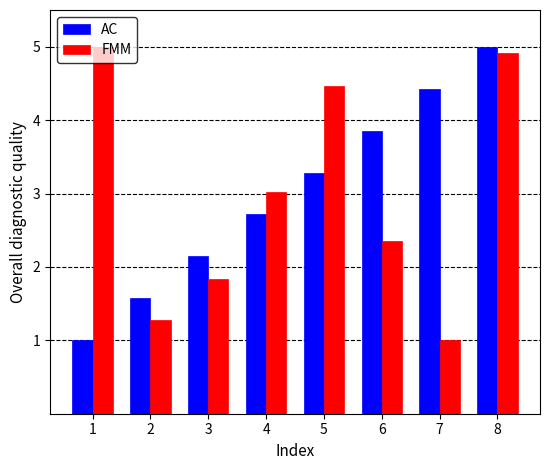

The value of FMM at 4 is 3.0. True or false?

True